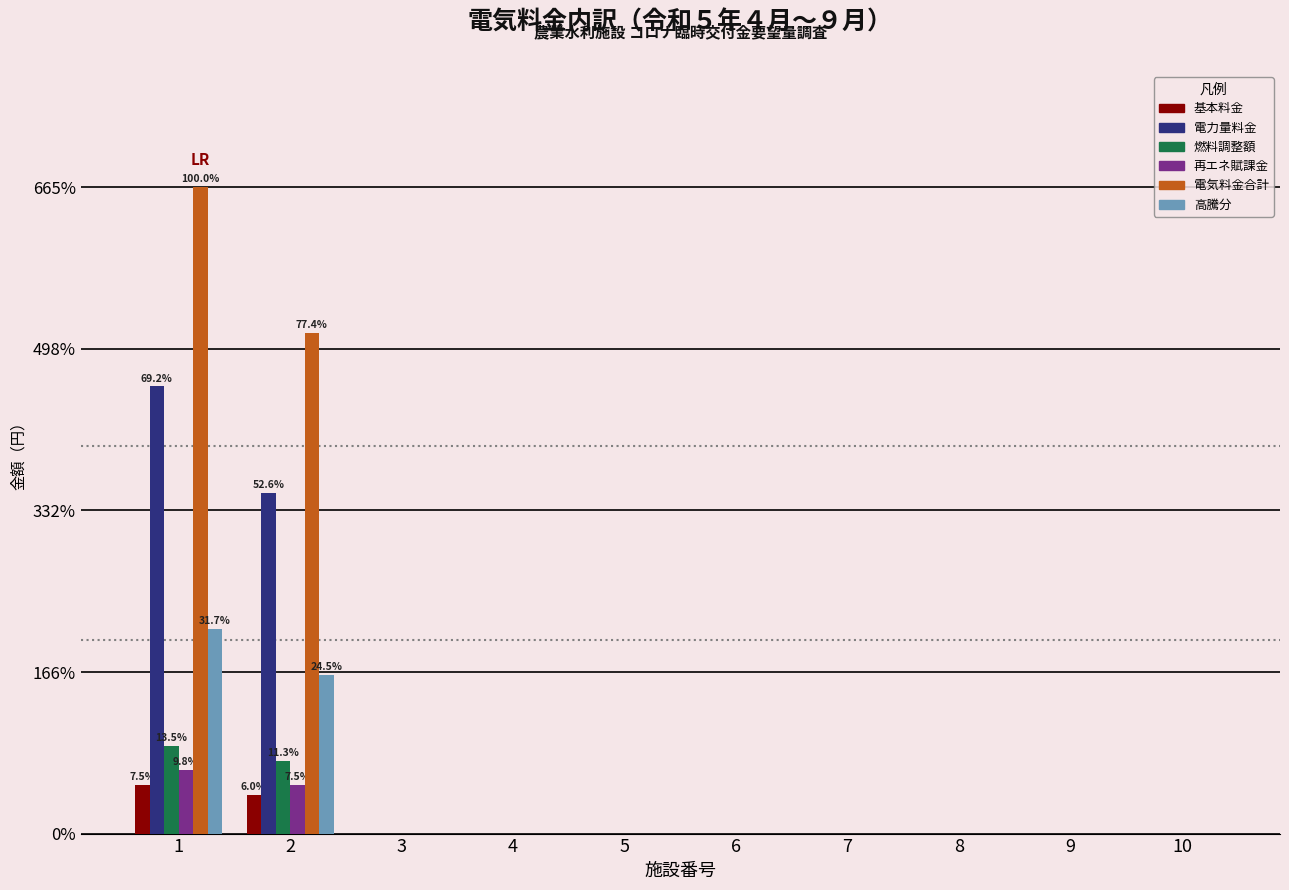

Between 1 and 3, which is larger?

1